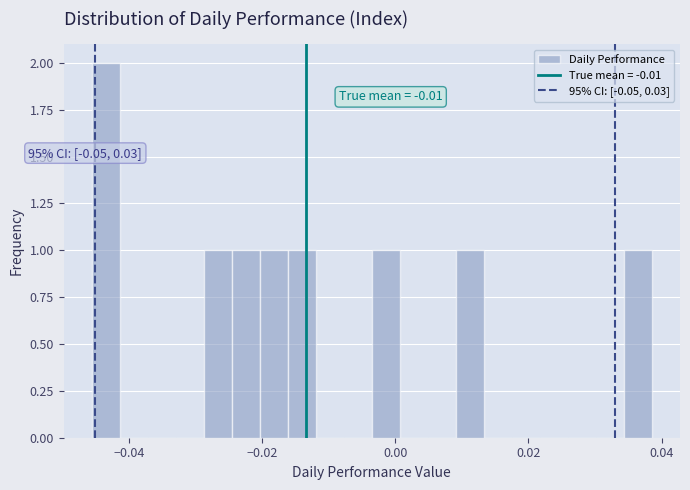

Read against the x-axis, roughly where is the centre of the tallest bar?

-0.044